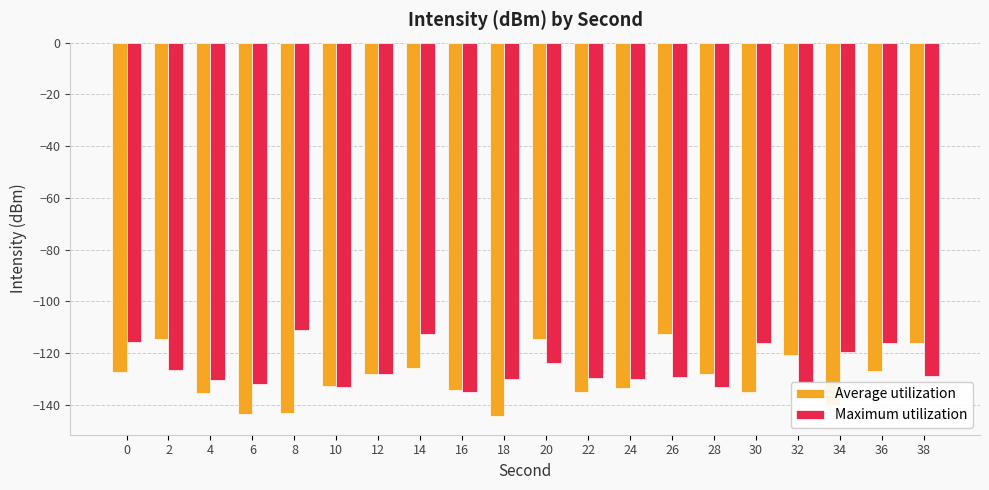

Between 22 and 26, which series saw the biggest shift?

Average utilization